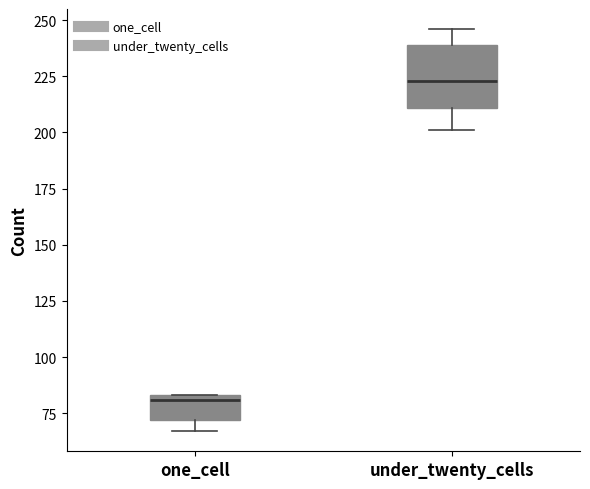

Comparing the boxes themselves (not the whiskers), which one is the tallest?

under_twenty_cells